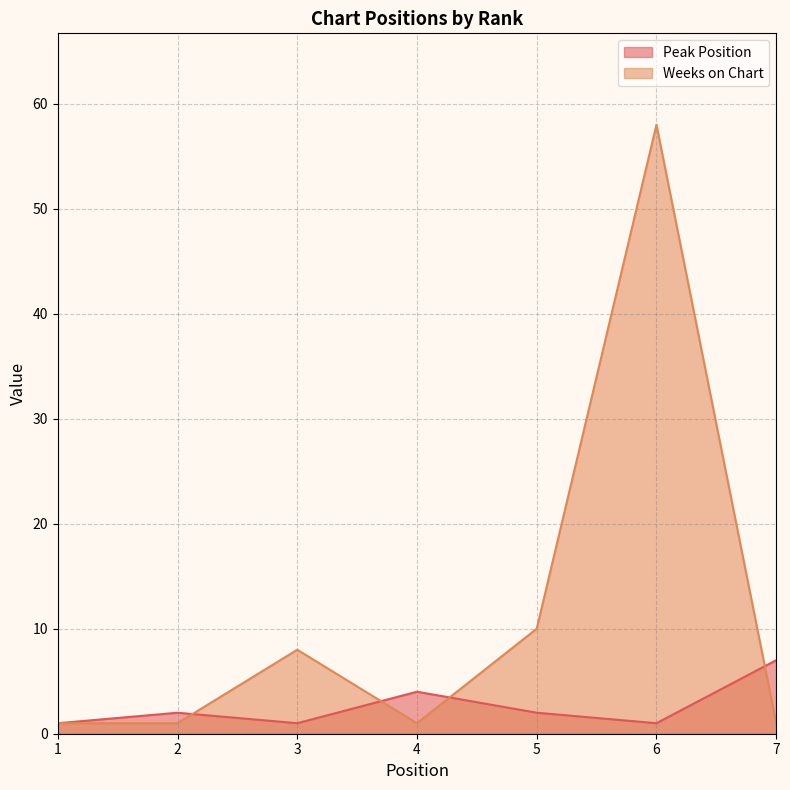

After their last crossing, which series has the higher values: Weeks on Chart or Peak Position?

Peak Position